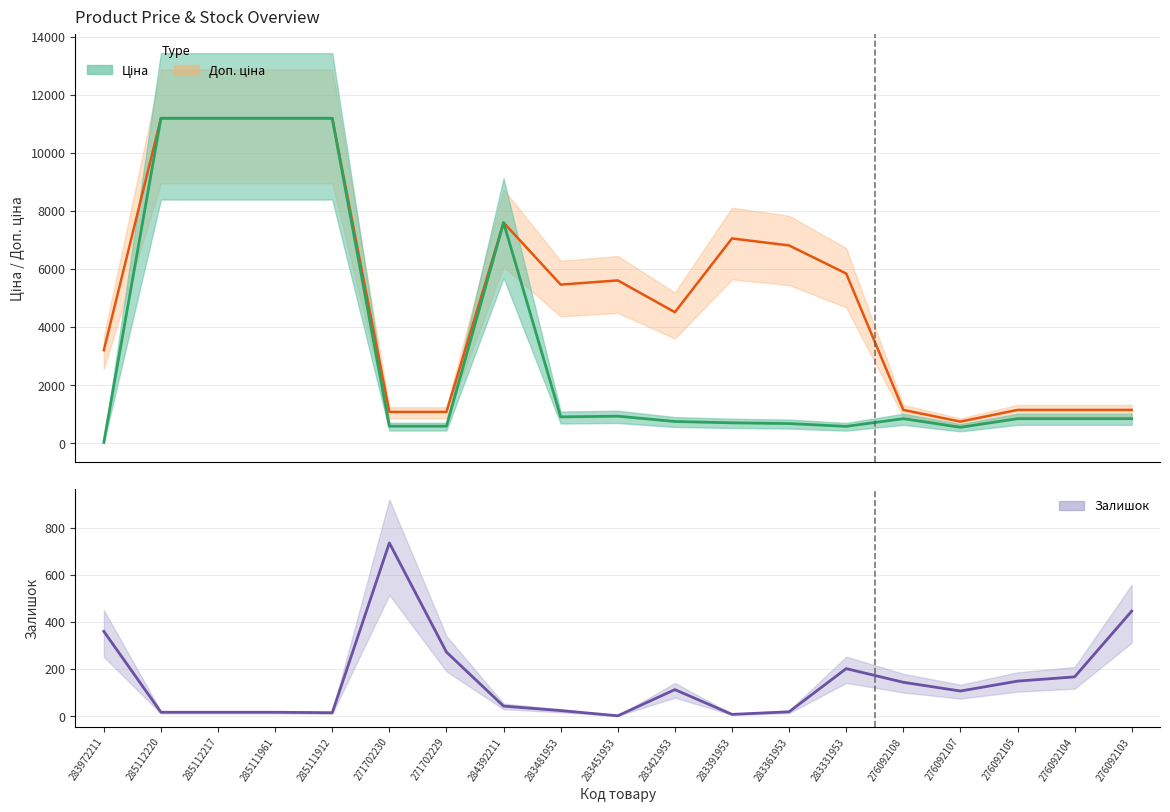

True or false: Залишок and Доп. ціна cross at least once.

False